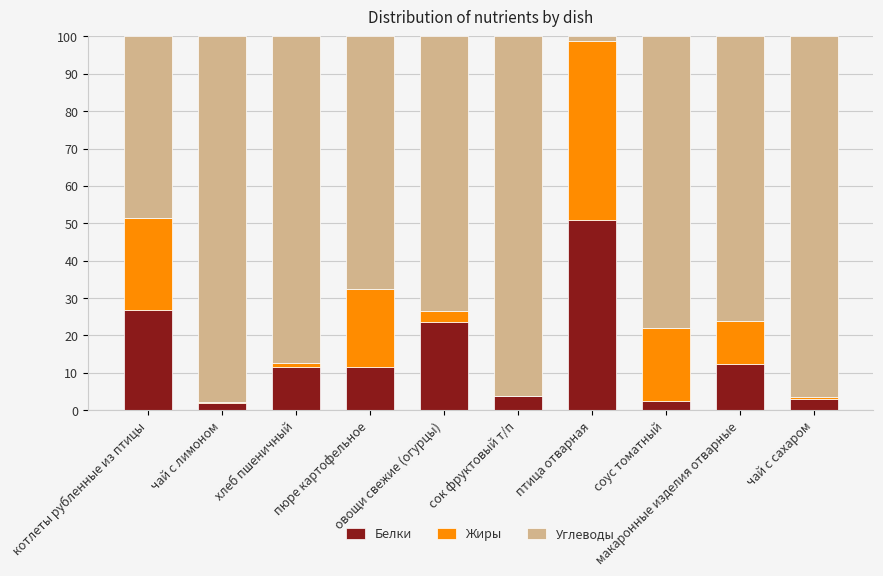

Is it true that Углеводы equals 33.9 at чай с лимоном?

False